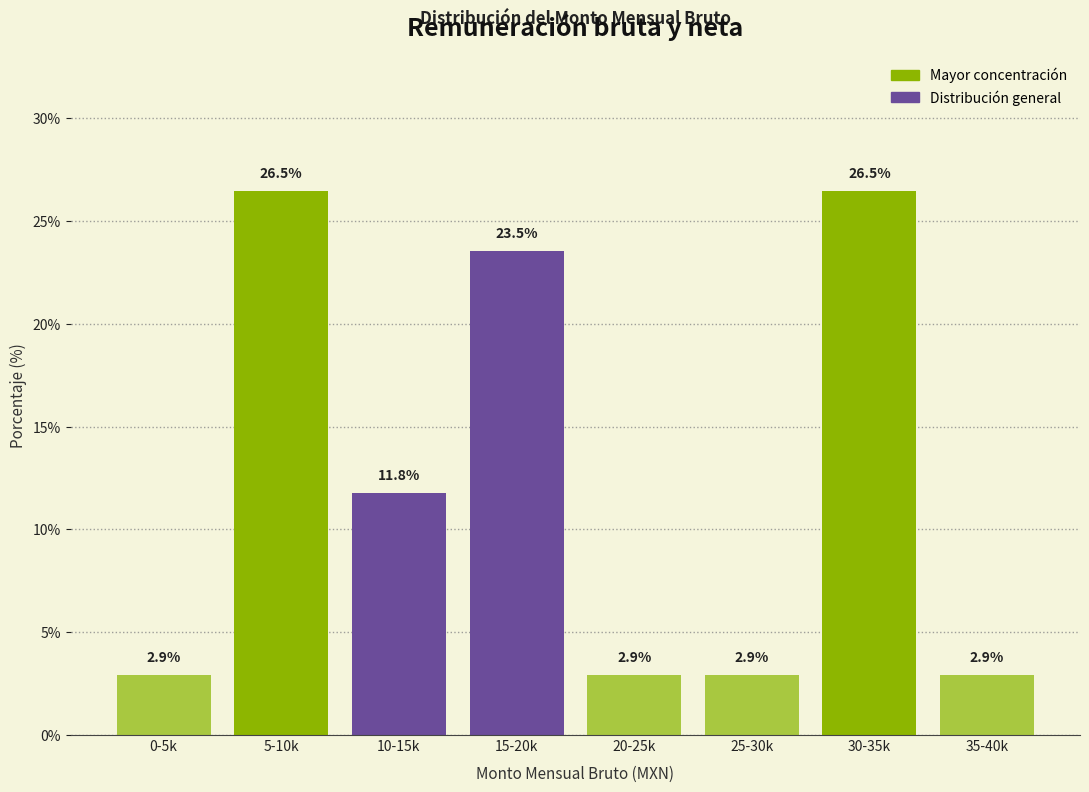

Reading left to right, list all the values displayed in this chart.

2.9	26.5	11.8	23.5	2.9	2.9	26.5	2.9